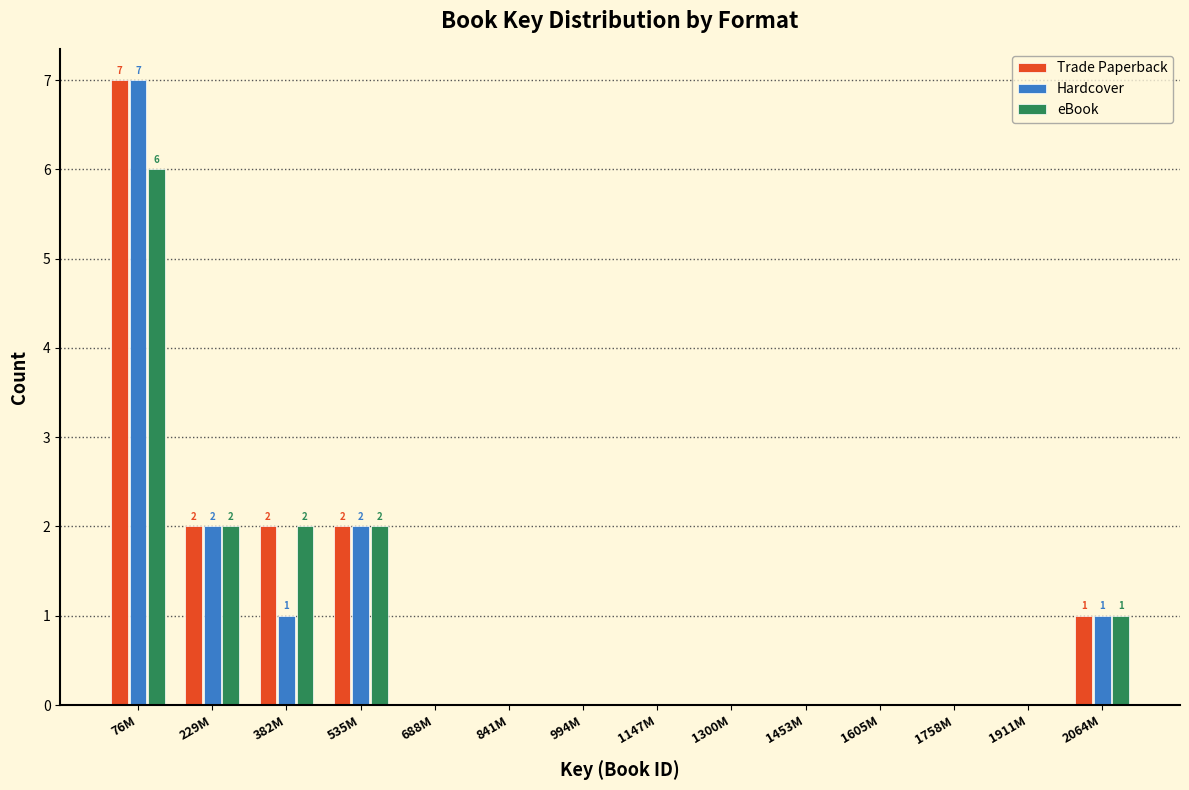

What is the sum of all eBook values?

13